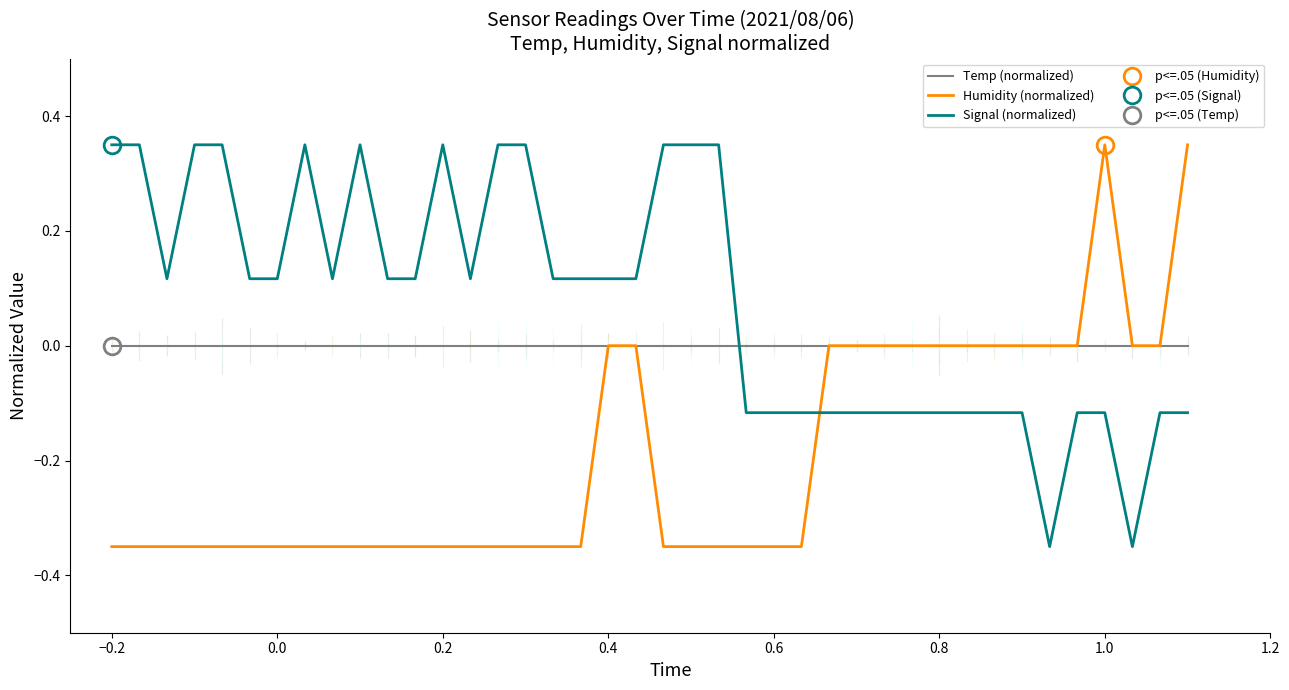

Reading left to right, what are all the values shown in this chart?

Temp (normalized): 0.0	0.0	0.0	0.0	0.0	0.0	0.0	0.0	0.0	0.0	0.0	0.0	0.0	0.0	0.0	0.0	0.0	0.0	0.0	0.0	0.0	0.0	0.0	0.0	0.0	0.0	0.0	0.0	0.0	0.0	0.0	0.0	0.0	0.0	0.0	0.0	0.0	0.0	0.0	0.0
Humidity (normalized): -0.3	-0.3	-0.3	-0.3	-0.3	-0.3	-0.3	-0.3	-0.3	-0.3	-0.3	-0.3	-0.3	-0.3	-0.3	-0.3	-0.3	-0.3	0.0	0.0	-0.3	-0.3	-0.3	-0.3	-0.3	-0.3	0.0	0.0	0.0	0.0	0.0	0.0	0.0	0.0	0.0	0.0	0.3	0.0	0.0	0.3
Signal (normalized): 0.3	0.3	0.1	0.3	0.3	0.1	0.1	0.3	0.1	0.3	0.1	0.1	0.3	0.1	0.3	0.3	0.1	0.1	0.1	0.1	0.3	0.3	0.3	-0.1	-0.1	-0.1	-0.1	-0.1	-0.1	-0.1	-0.1	-0.1	-0.1	-0.1	-0.3	-0.1	-0.1	-0.3	-0.1	-0.1